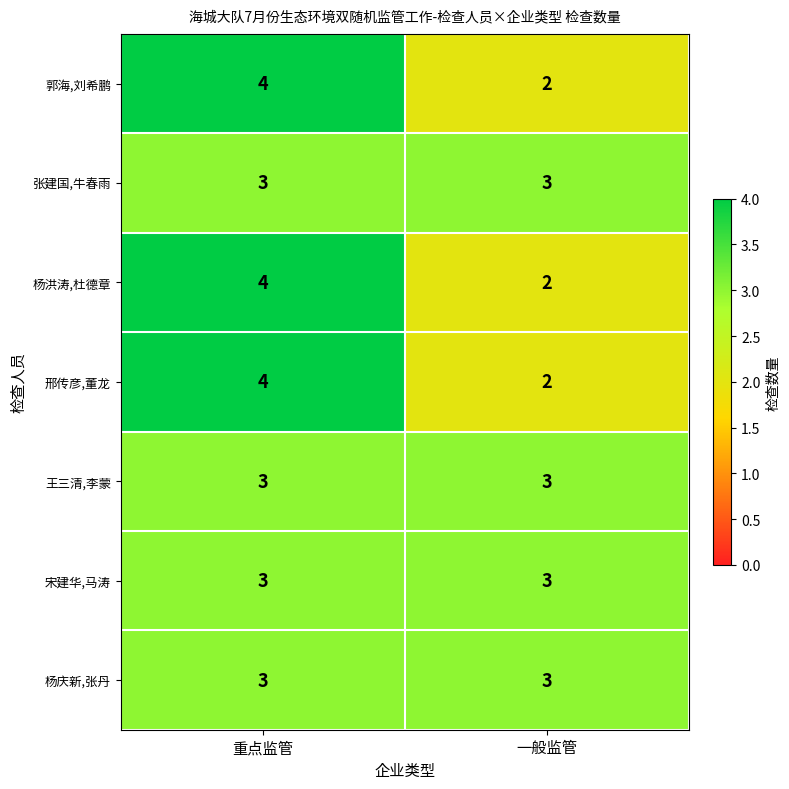

What is the approximate value of 杨庆新,张丹 at 一般监管?

3